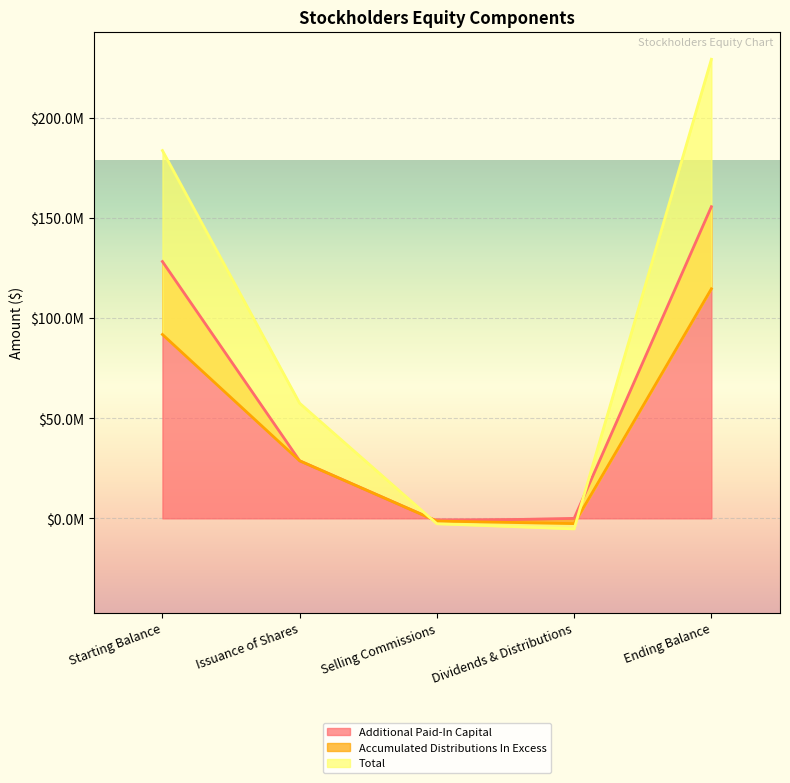

The value of Additional Paid-In Capital at Starting Balance is 128336583. True or false?

True